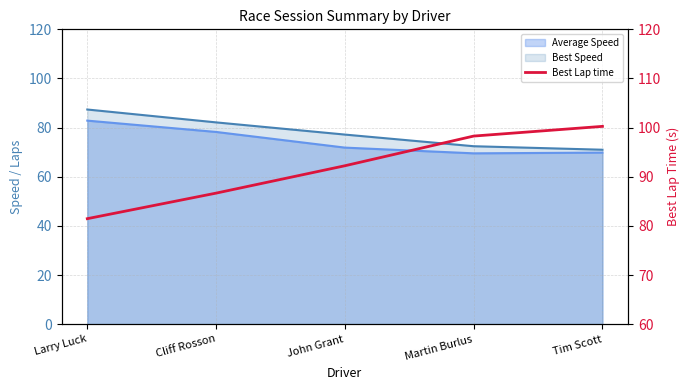

True or false: there are more than 1 points higher than both neighbors.

False